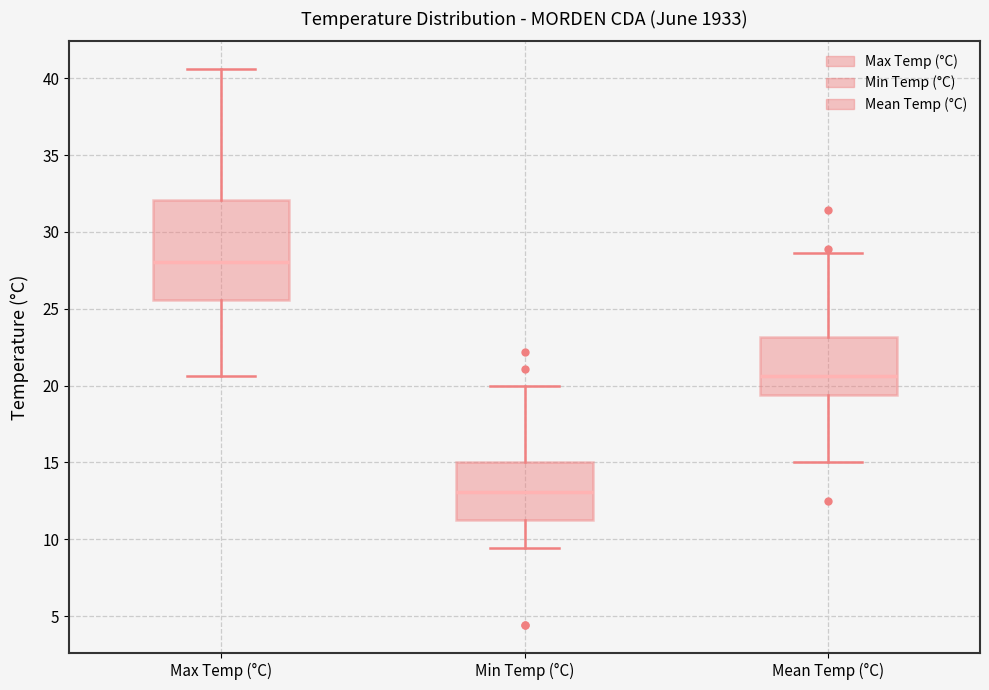

Reading left to right, read every box against the y-axis: the position of its median line, the range the box covers, and the ends of its whiskers. The values are not printed on the chart, so give them approximately, as read against the axis.

Max Temp (°C): median 28.0, box 25.5 to 32.0, whiskers 20.5 to 40.5
Min Temp (°C): median 13.0, box 11.5 to 15.0, whiskers 9.5 to 20.0
Mean Temp (°C): median 20.5, box 19.5 to 23.0, whiskers 15.0 to 28.5